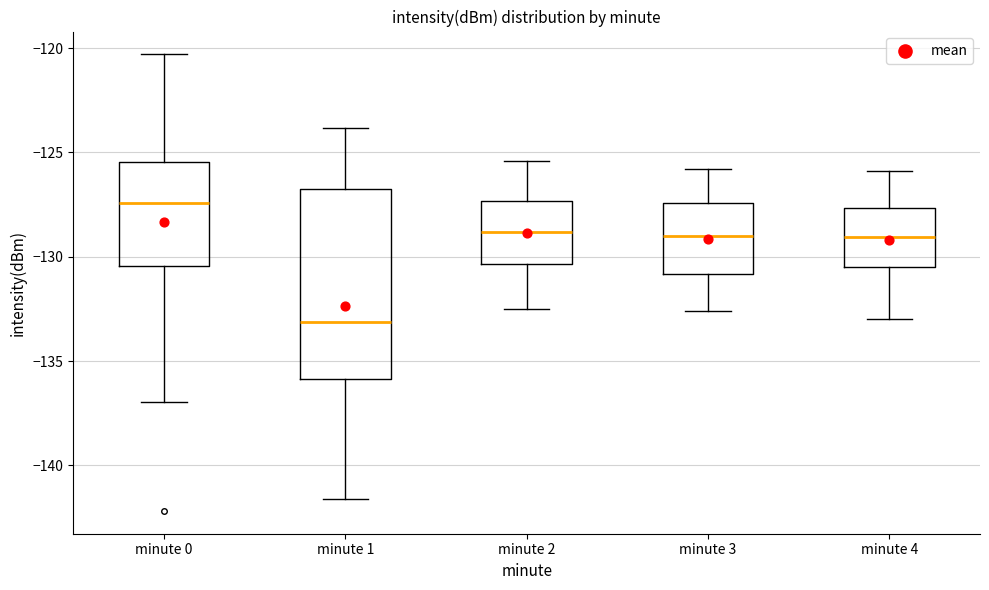

Reading left to right, transcribe this box plot: for each box, give where its median line is, the range the box spans, and where its two whiskers end, as read against the y-axis. The values are not printed on the chart, so give them approximately, as read against the axis.

minute 0: median -127.5, box -130.5 to -125.5, whiskers -137.0 to -120.5
minute 1: median -133.0, box -136.0 to -127.0, whiskers -141.5 to -124.0
minute 2: median -129.0, box -130.5 to -127.5, whiskers -132.5 to -125.5
minute 3: median -129.0, box -131.0 to -127.5, whiskers -132.5 to -126.0
minute 4: median -129.0, box -130.5 to -127.5, whiskers -133.0 to -126.0